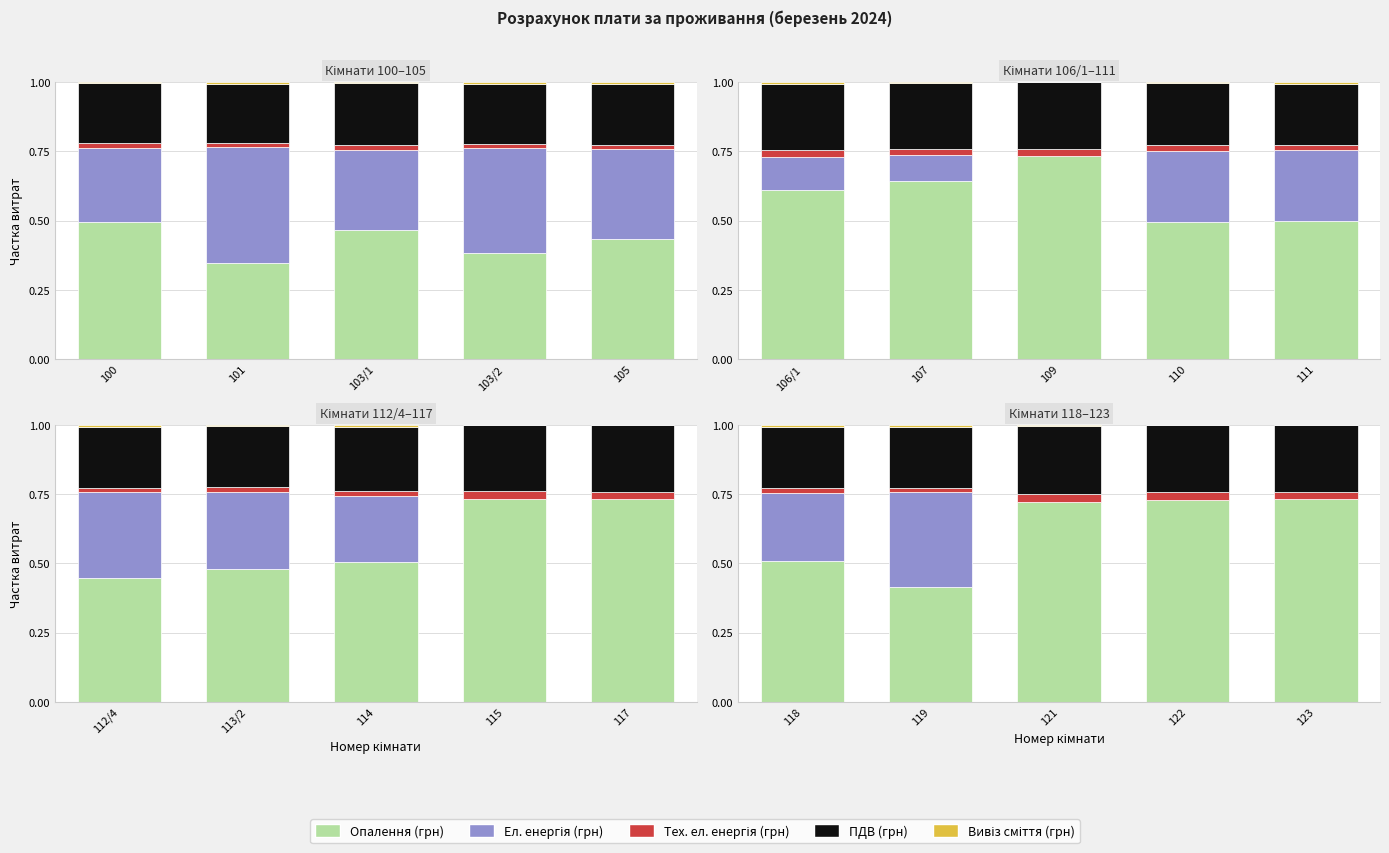

Is it true that Тех. ел. енергія (грн) equals 0.0 at 119?

True